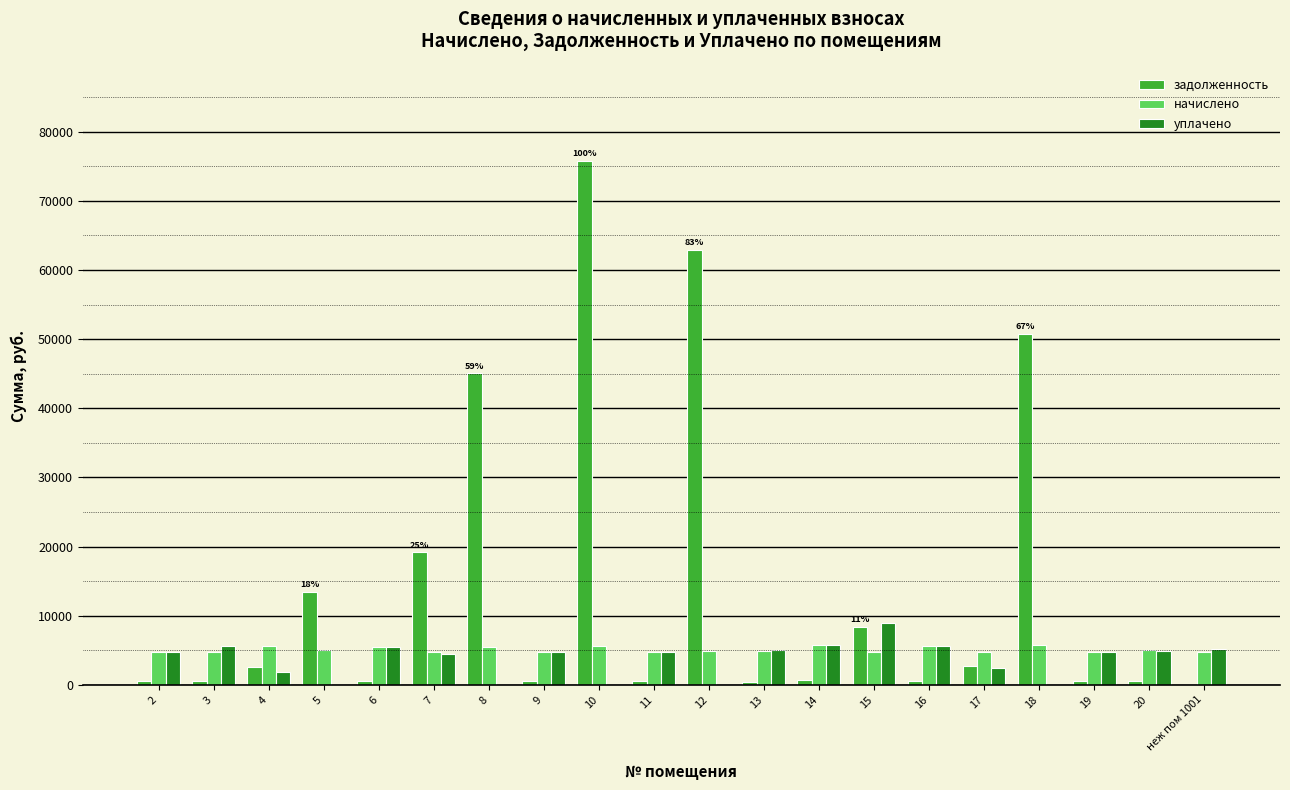

Which series changed the most between 7 and неж пом 1001?

задолженность